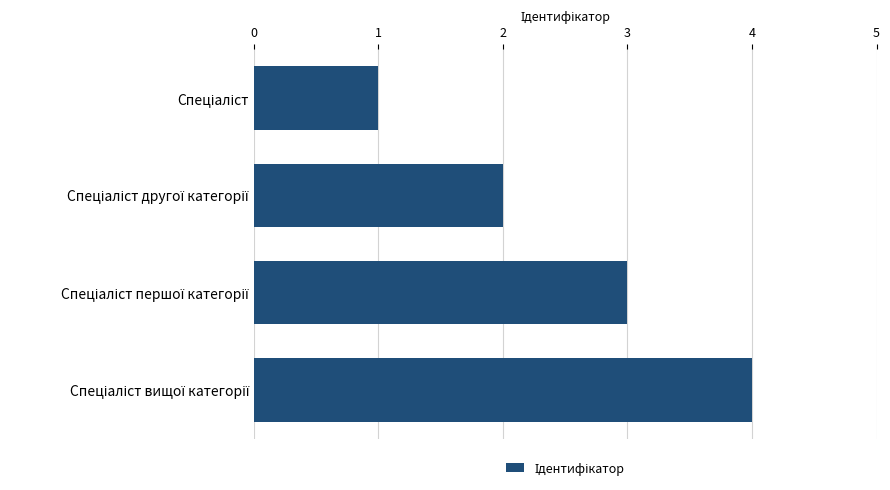

What is the maximum value shown in the chart?

4